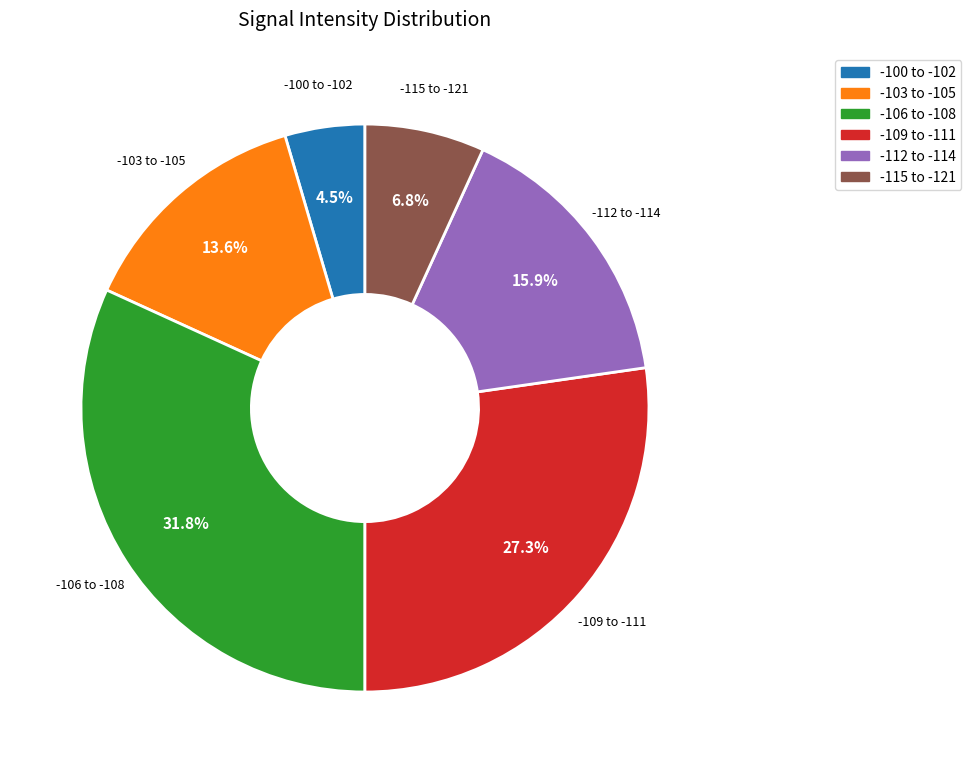

Count the number of slices in the pie.

6